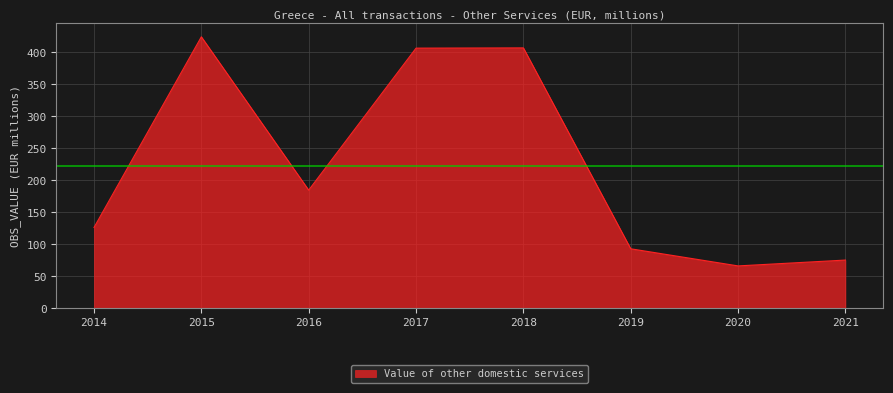

What is the greatest value displayed?

424.5